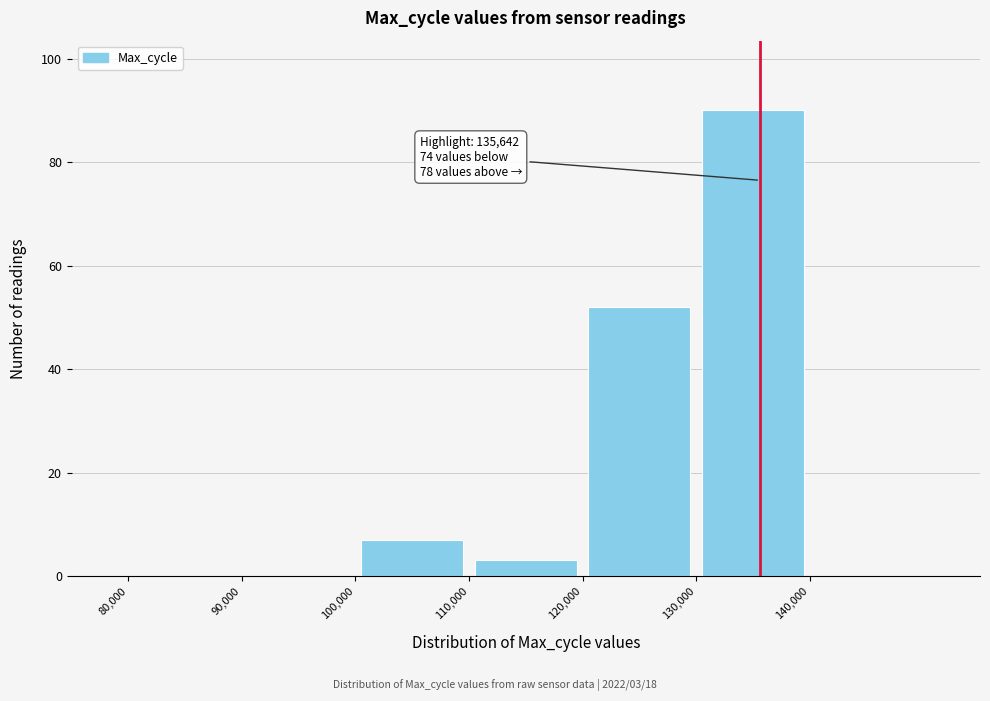

Which range on the x-axis has the tallest bar?

130000 to 140000